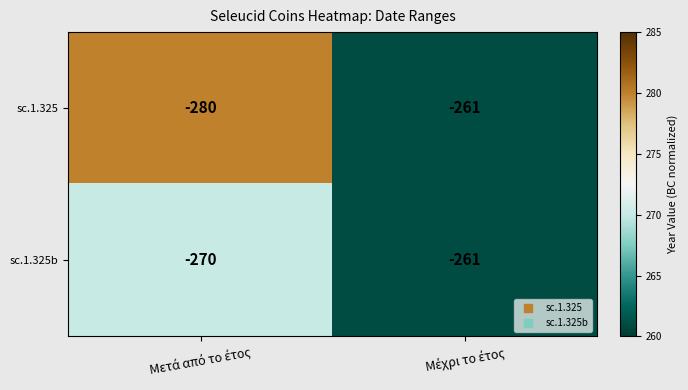

What is the greatest value displayed?

-261